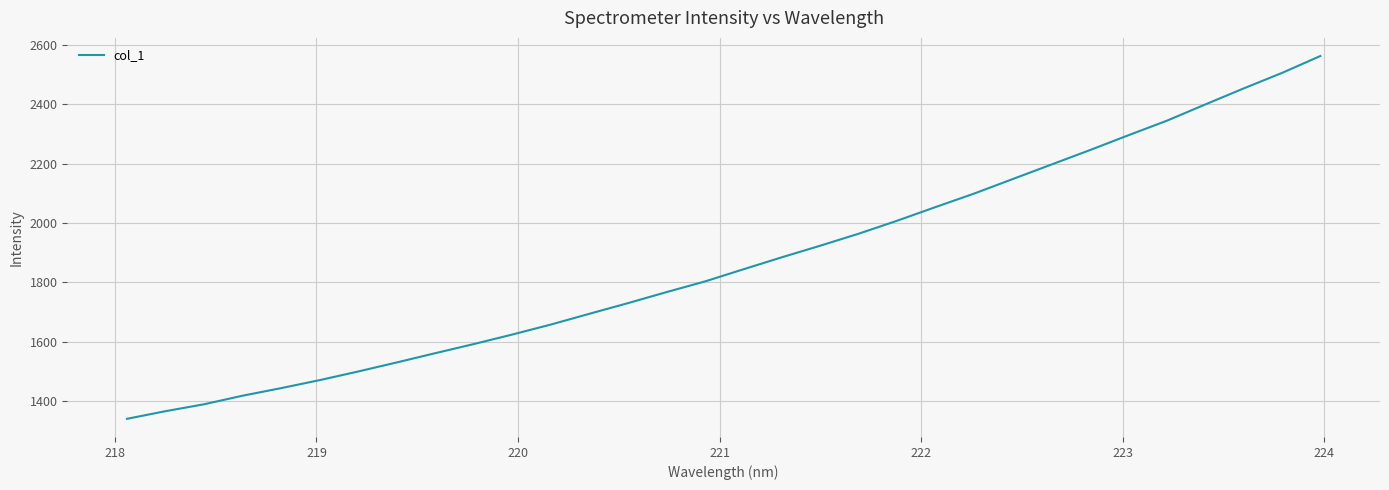

What is the minimum value shown in the chart?

1340.2